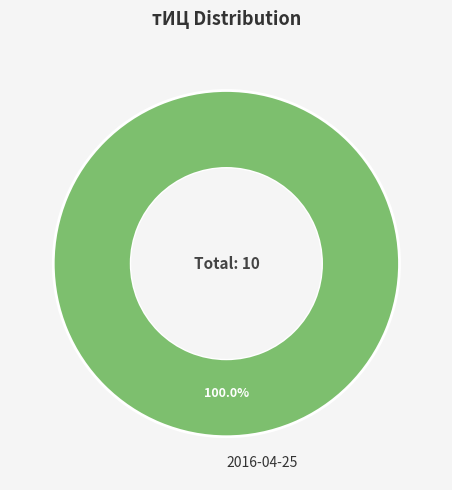

Rank the categories by value from lowest to highest.

2016-04-25